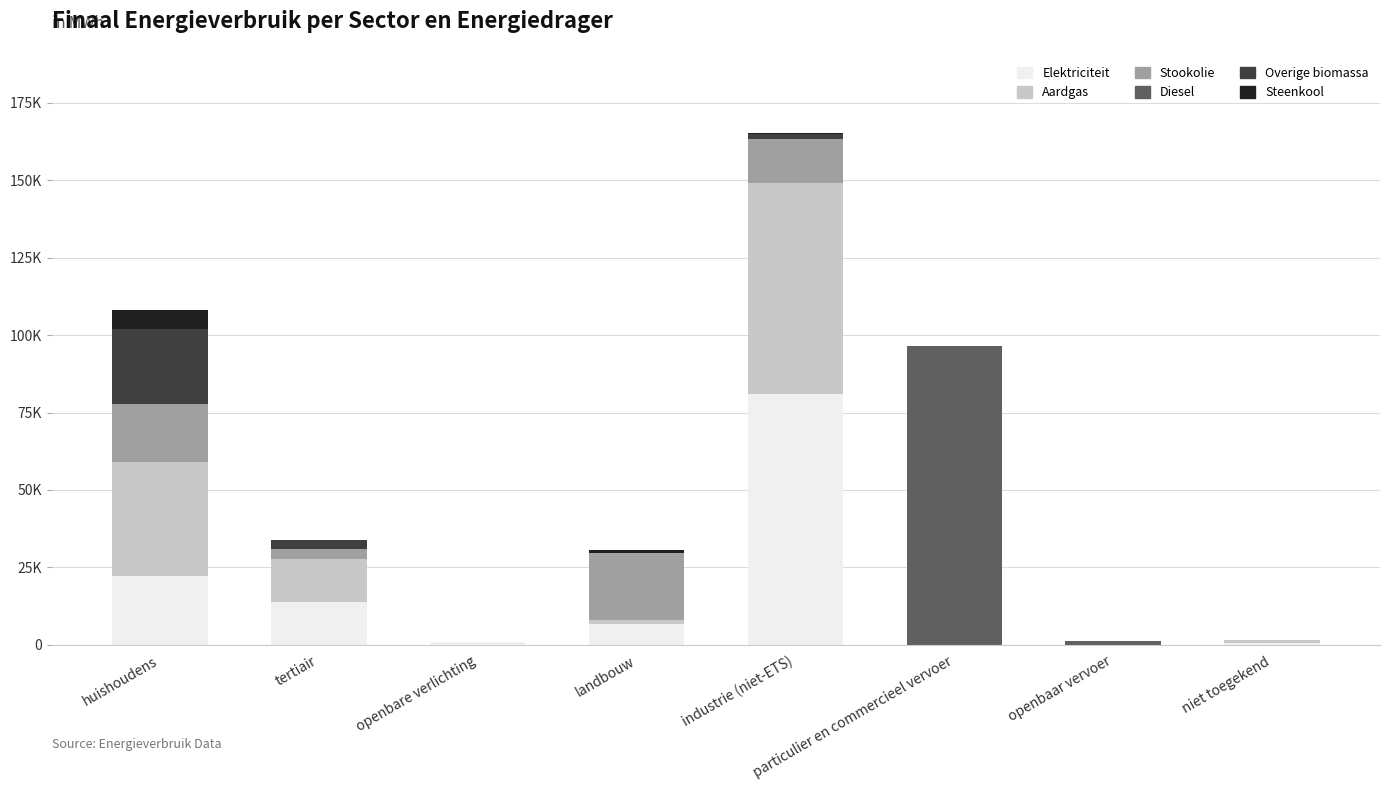

Are the bars horizontal?

No